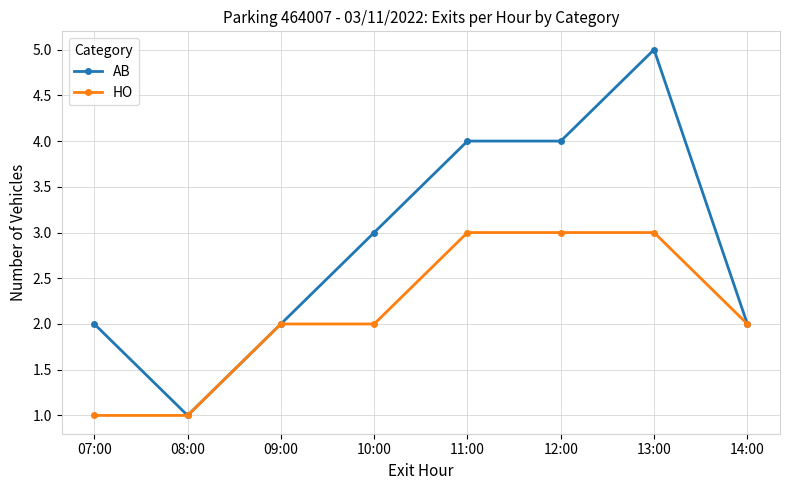

At which category is the sum across all series the highest?

13:00